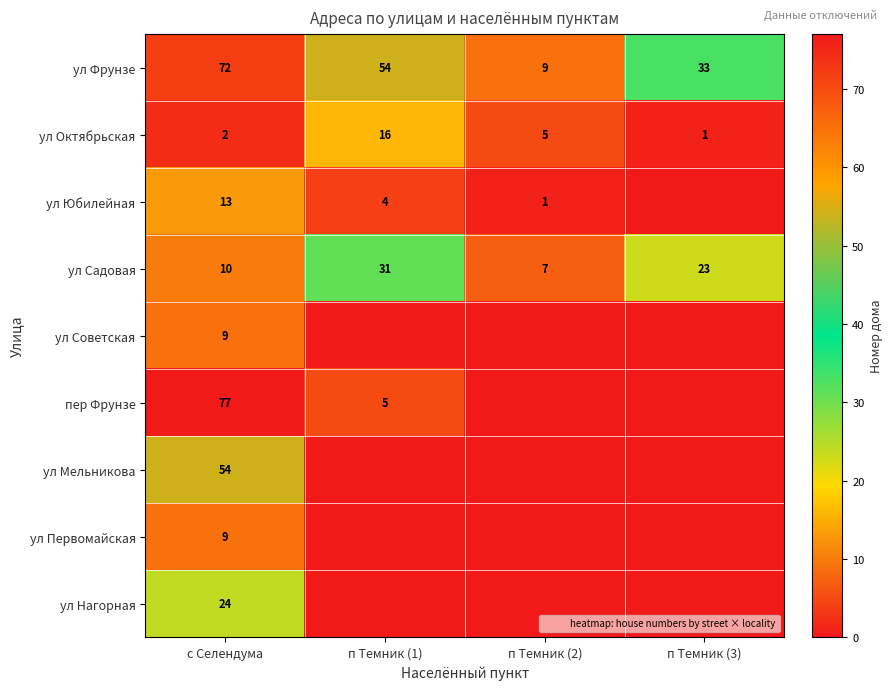

What is the sum of the ул Фрунзе values at п Темник (1) and п Темник (3)?

87